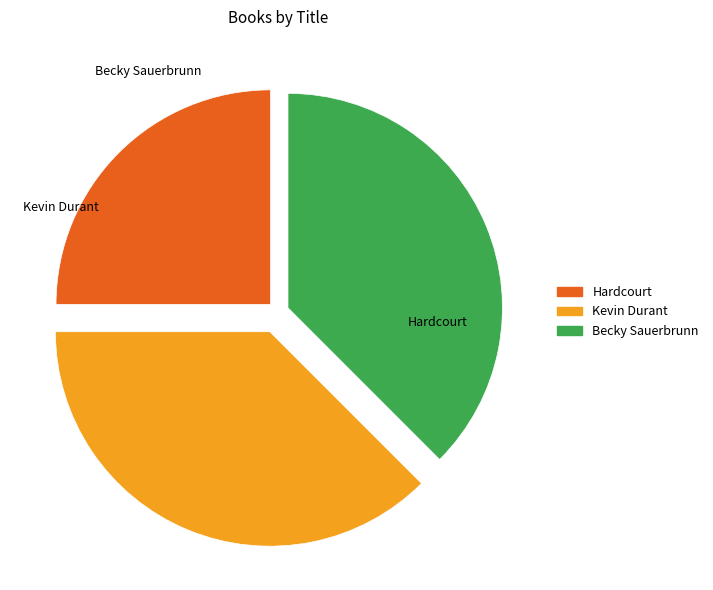

What is the smallest slice in the pie chart?

Hardcourt